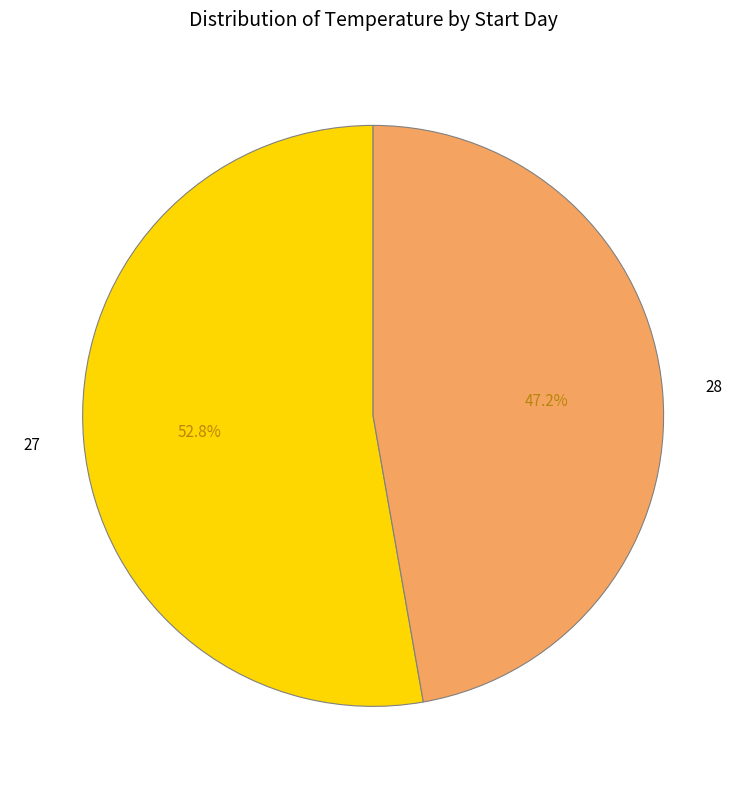

Is it true that 28 is 47% of the pie?

True